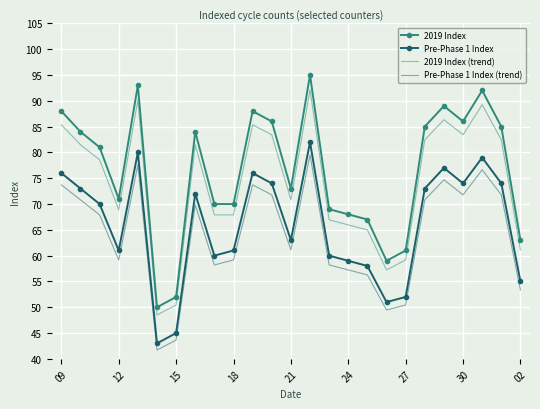

What is the difference between the maximum and minimum values in the Pre-Phase 1 Index series?

39.0